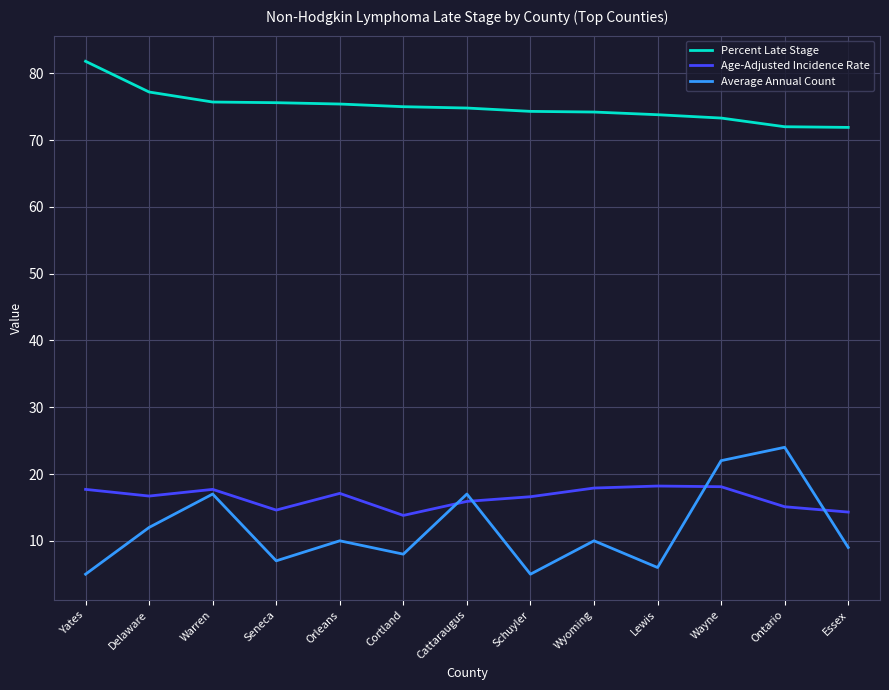

What are all the series names shown in the legend?

Percent Late Stage, Age-Adjusted Incidence Rate, Average Annual Count